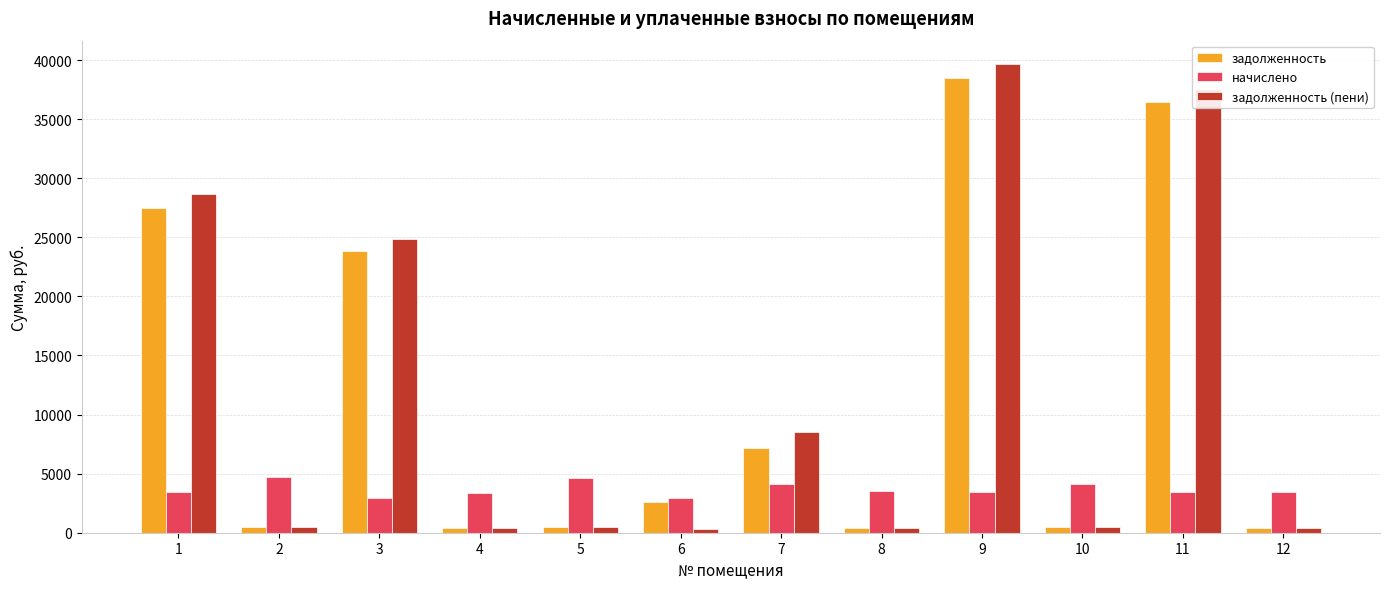

What are all the series names shown in the legend?

задолженность, начислено, задолженность (пени)